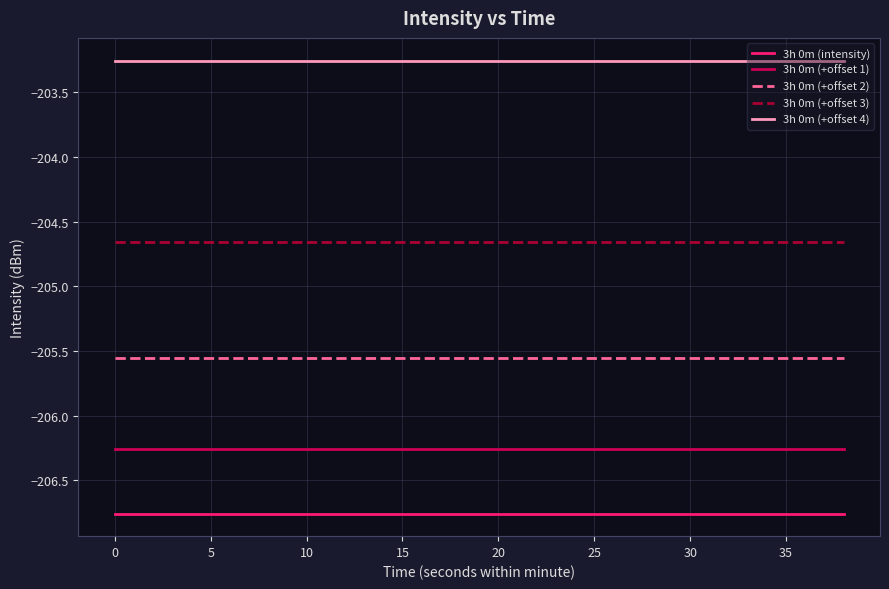

True or false: 3h 0m (+offset 1) and 3h 0m (intensity) intersect in this chart.

False